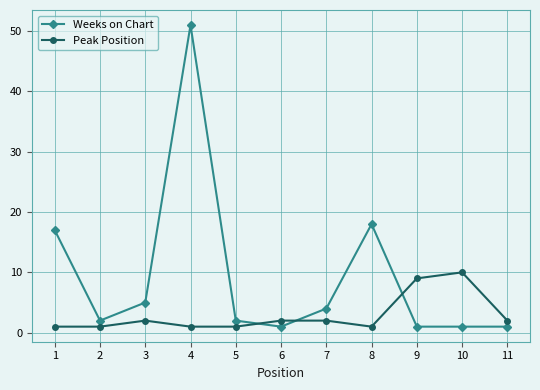

Reading left to right, what are all the values shown in this chart?

Weeks on Chart: 17	2	5	51	2	1	4	18	1	1	1
Peak Position: 1	1	2	1	1	2	2	1	9	10	2